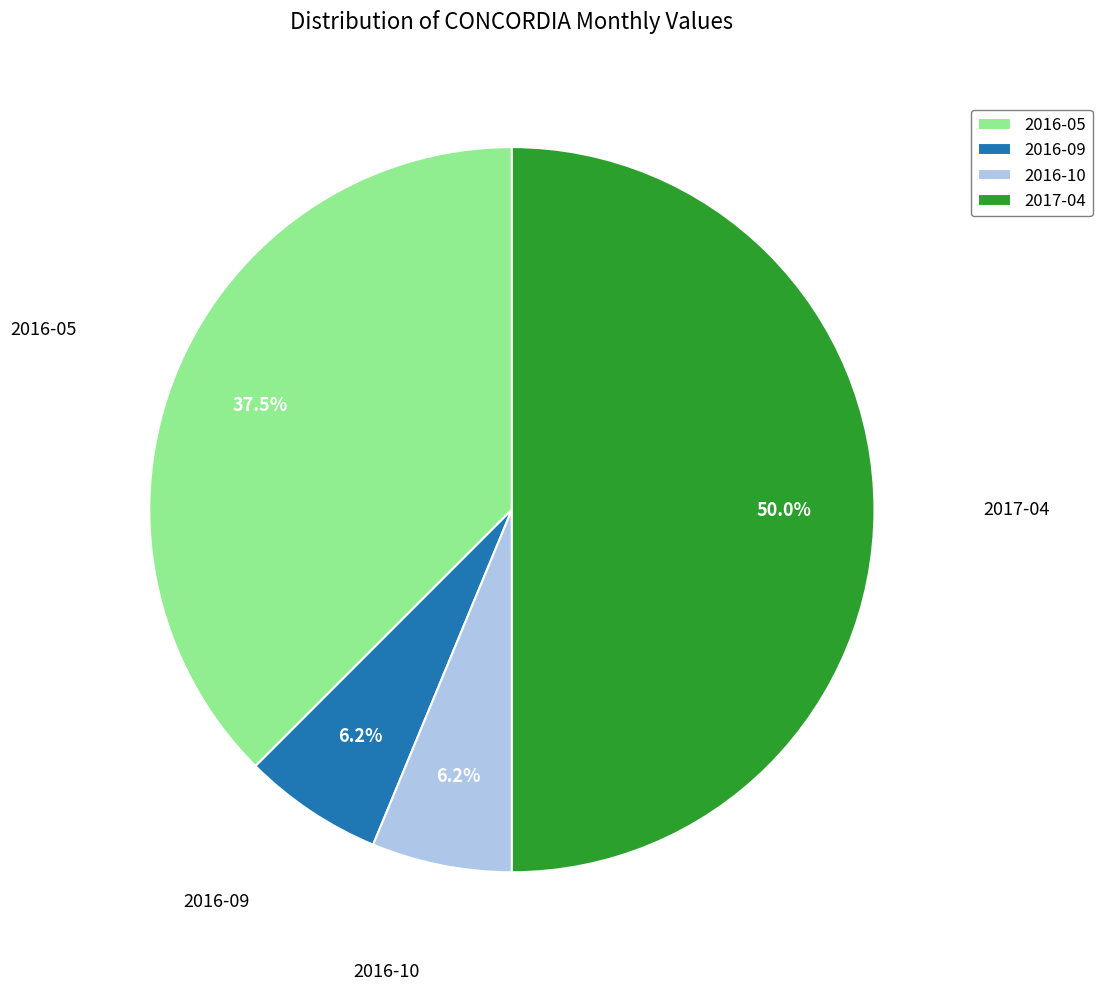

Does 2016-09 represent more than half of the total?

No